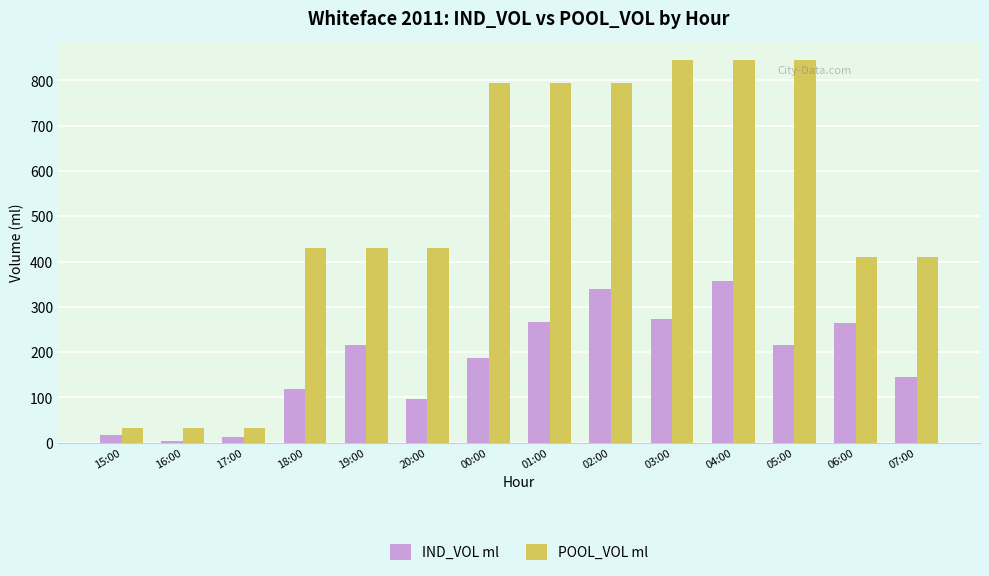

What is the minimum value shown in the chart?

4